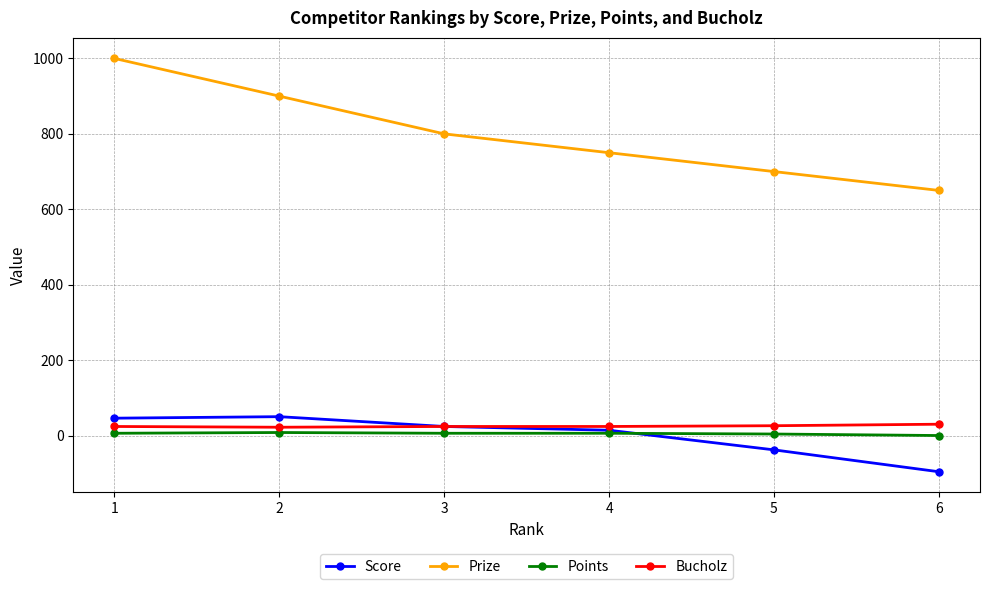

Between 2 and 5, which series saw the biggest shift?

Prize